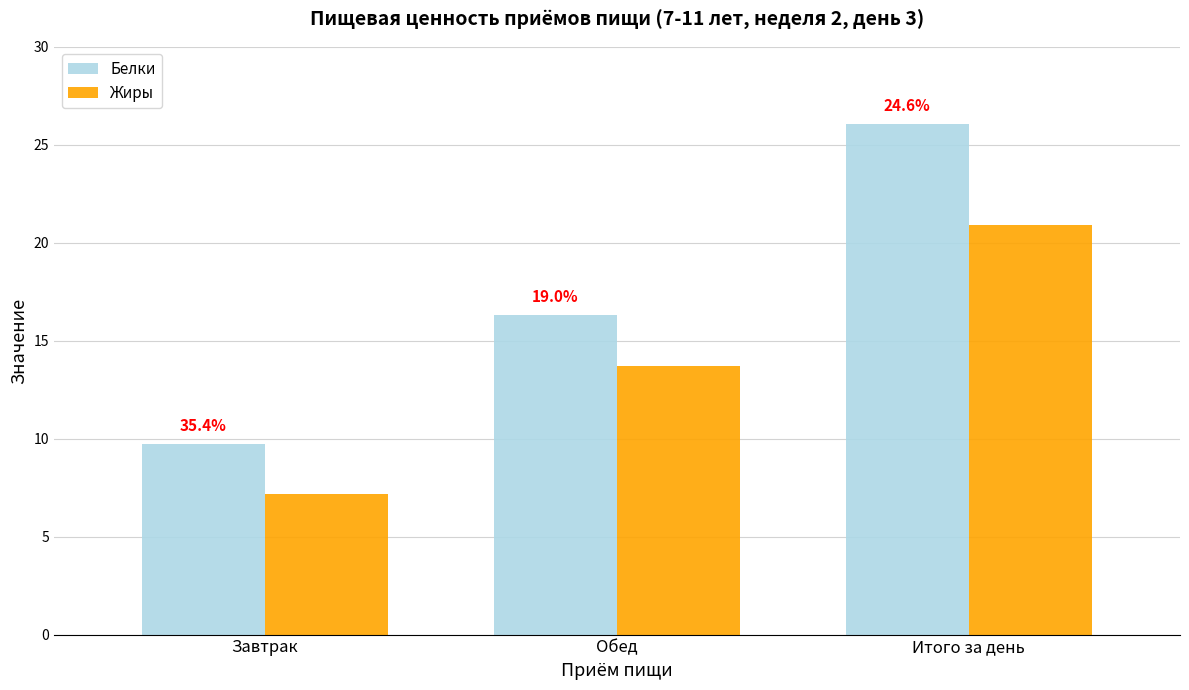

At which label does Белки reach its peak?

Итого за день